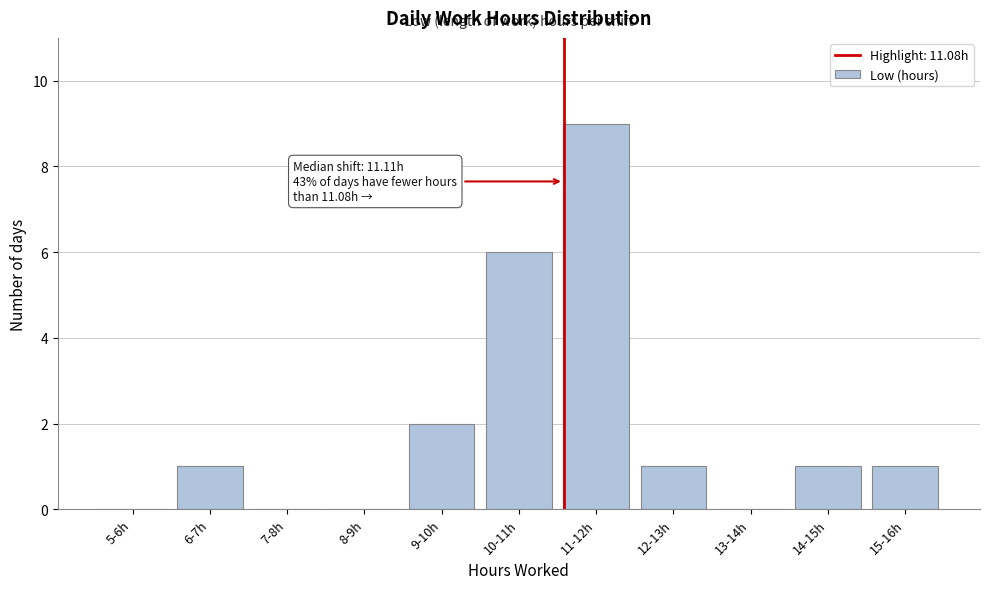

Reading right to left, extract all data points from this chart.

15-16h=1	14-15h=1	13-14h=0	12-13h=1	11-12h=9	10-11h=6	9-10h=2	8-9h=0	7-8h=0	6-7h=1	5-6h=0